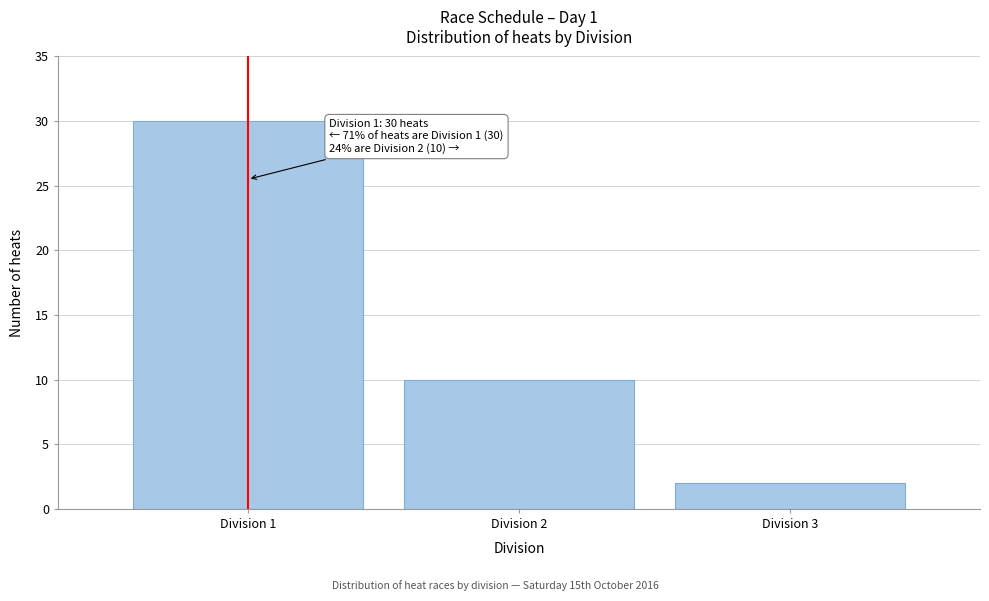

Reading left to right, list all the values displayed in this chart.

Division 1=30	Division 2=10	Division 3=2